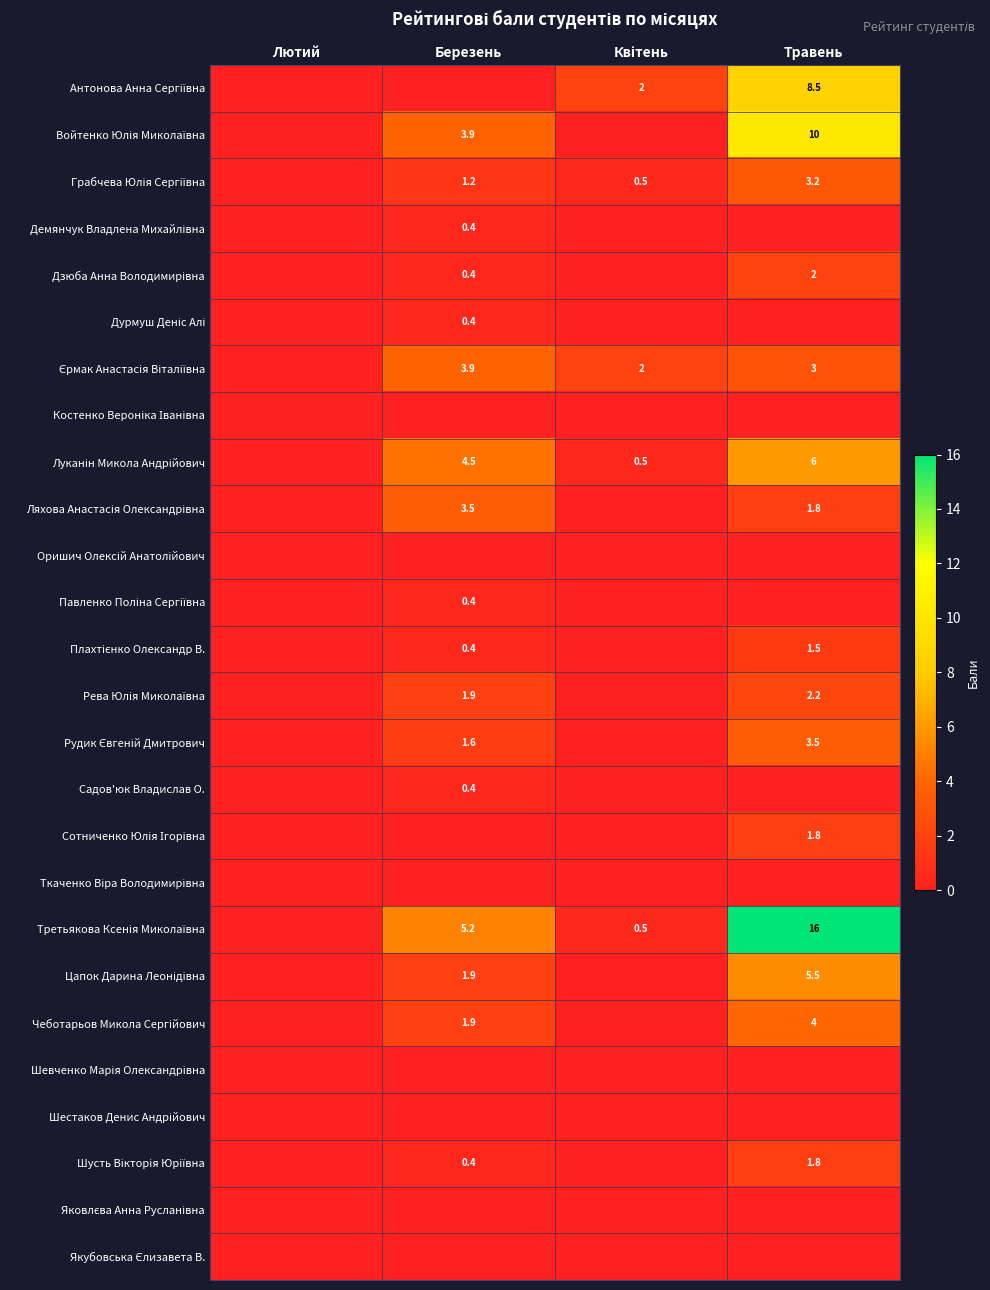

Rank the categories by Рудик Євгеній Дмитрович value from highest to lowest.

Травень, Березень, Лютий, Квітень